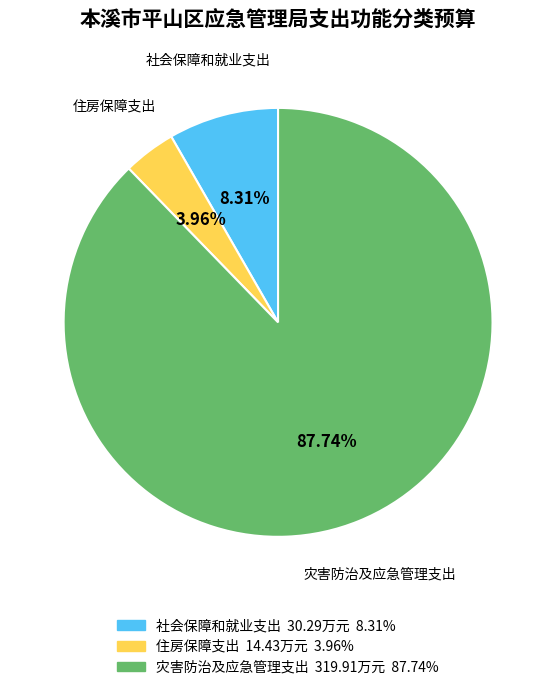

Is it true that 社会保障和就业支出 is 8% of the pie?

True